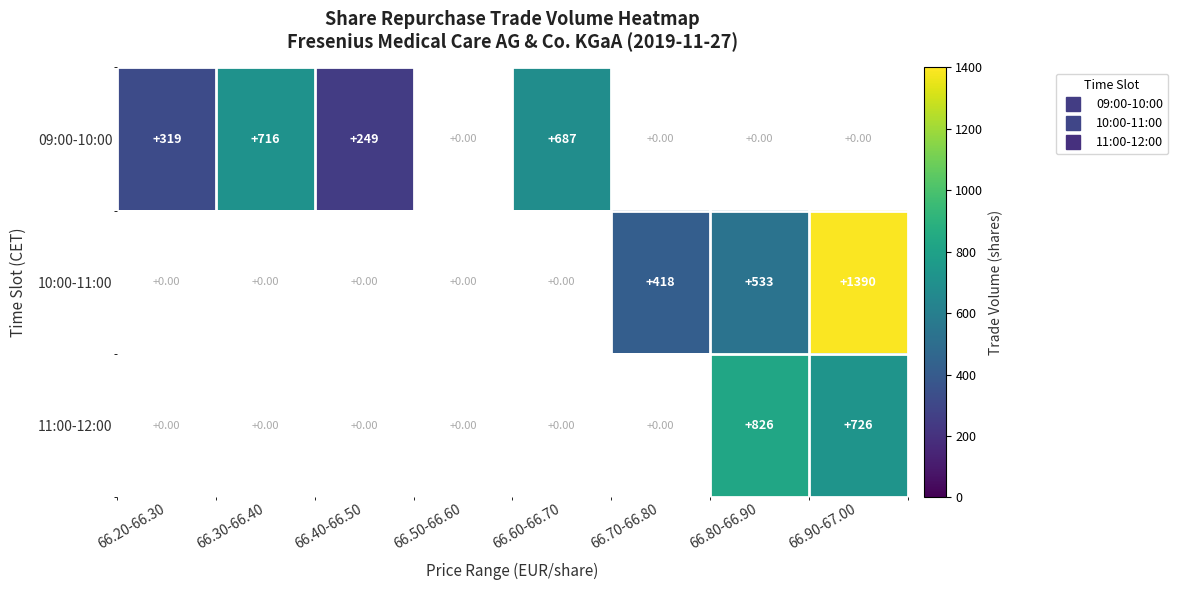

Between 66.80-66.90 and 66.90-67.00, which series saw the biggest shift?

10:00-11:00